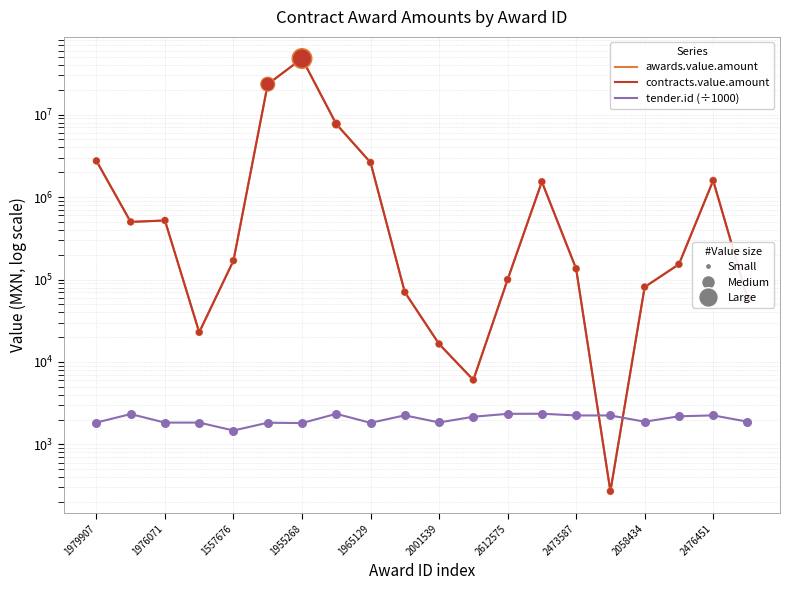

At how many categories does at least one series exceed 22885365?

2